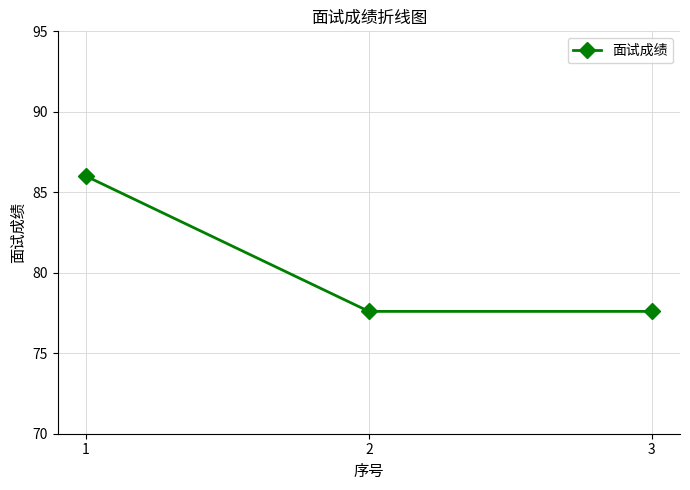

Is it true that the value at 3 is 132.6?

False